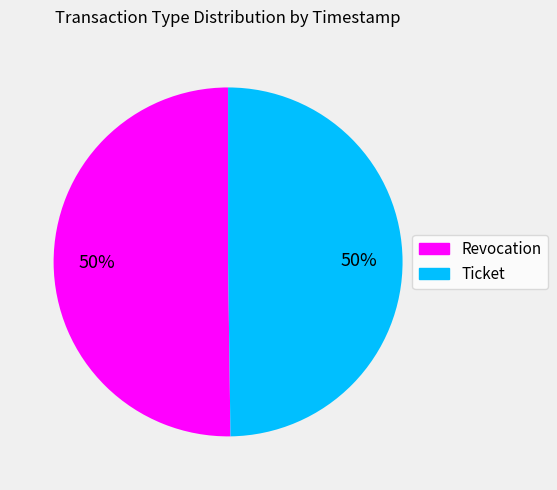

What percentage is the Revocation slice, to the nearest percent?

50%